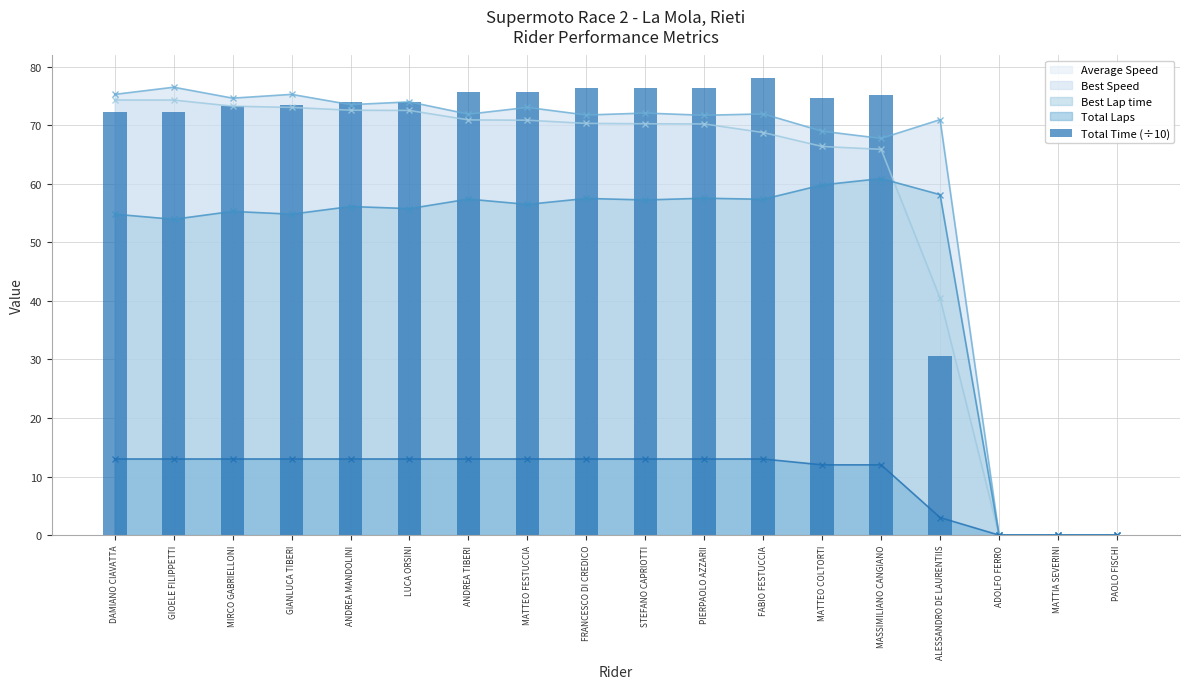

What is the maximum value shown in the chart?

78.0